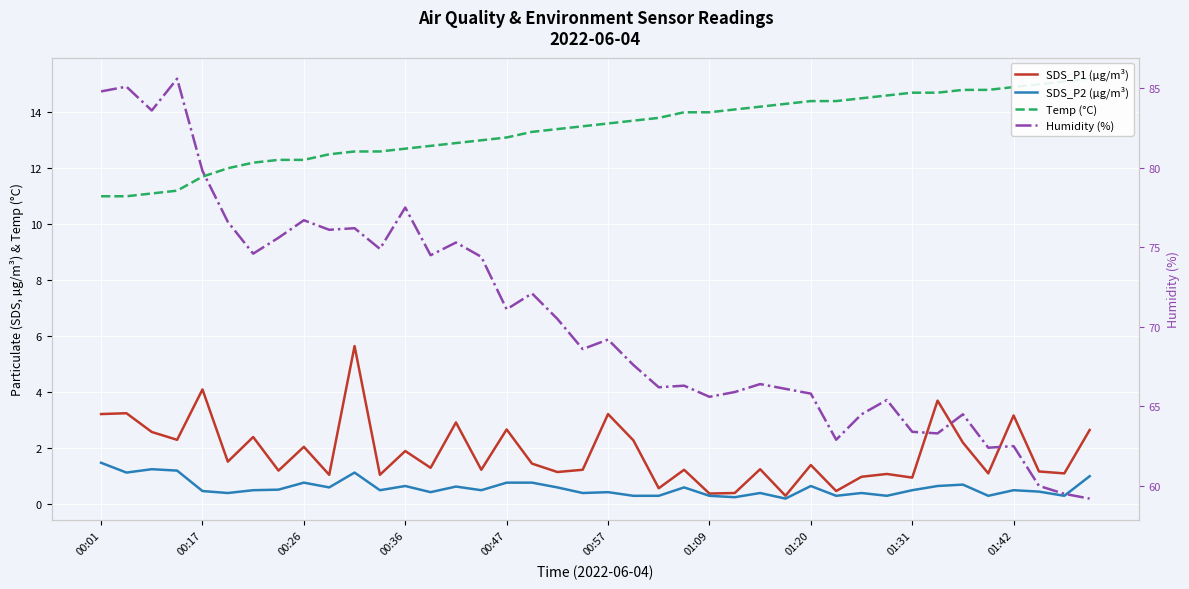

What is the value of the SDS_P2 (µg/m³) point at the 19th from the left?

0.6